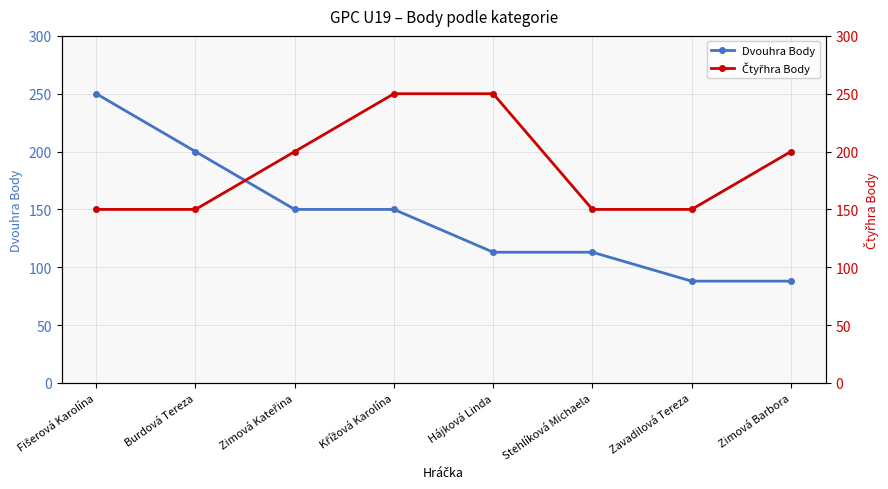

Reading right to left, list all the values displayed in this chart.

Dvouhra Body: 88	88	113	113	150	150	200	250
Čtyřhra Body: 200	150	150	250	250	200	150	150